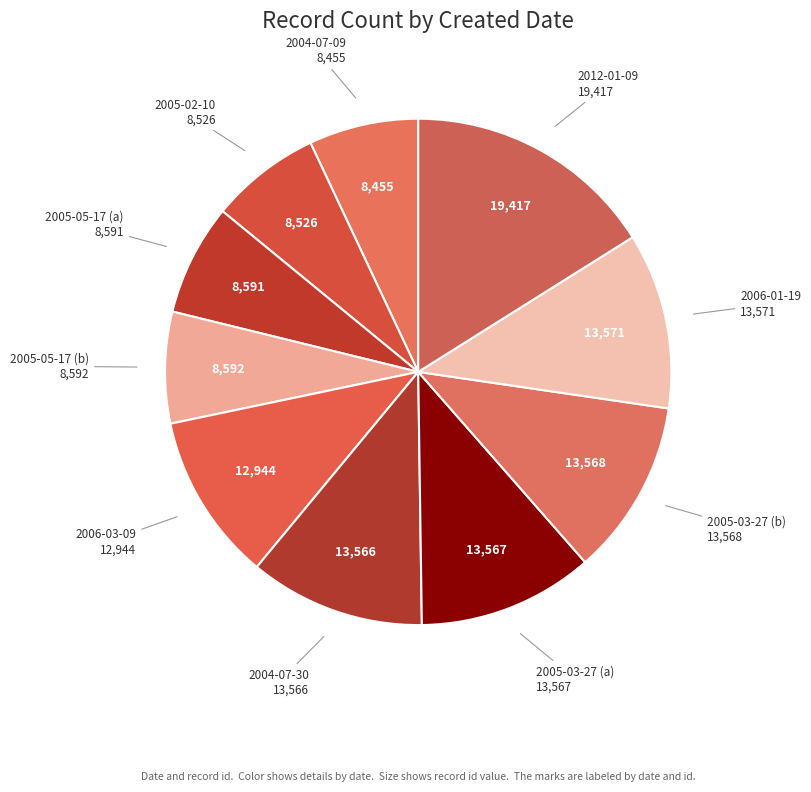

Does any single category account for the majority?

No